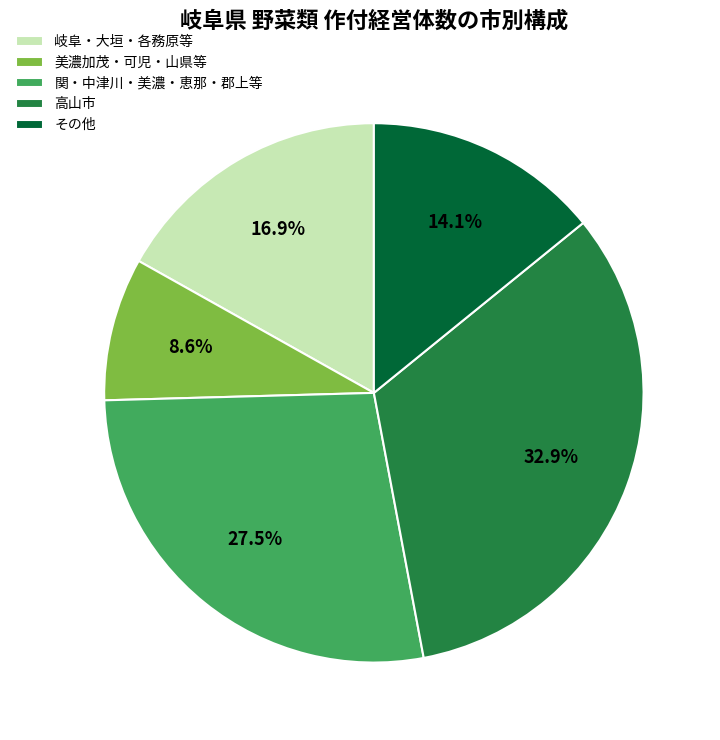

What portion of the pie excludes 美濃加茂・可児・山県等?

91.4%